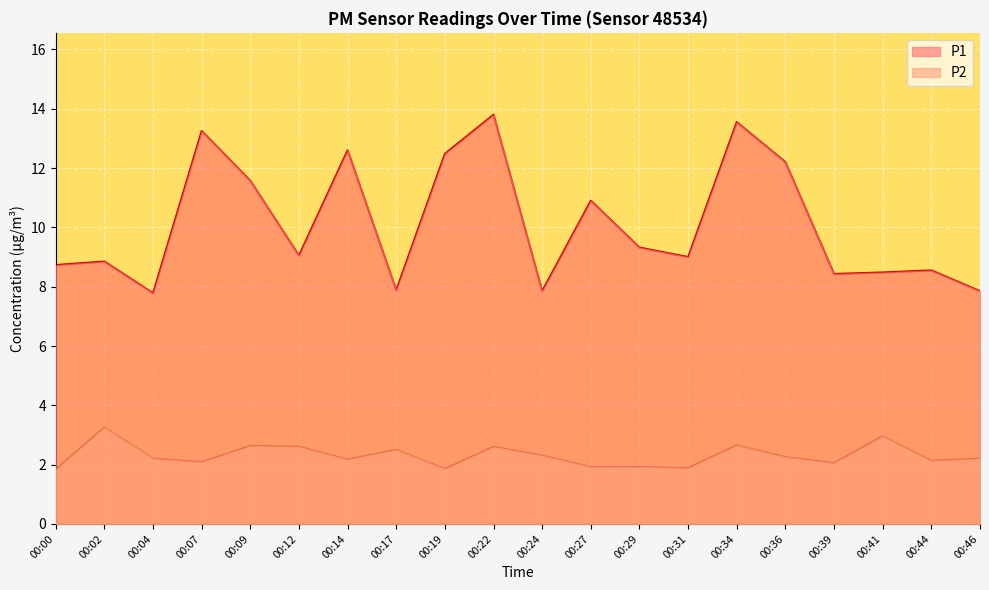

Which category has the lowest value across all series?

00:00